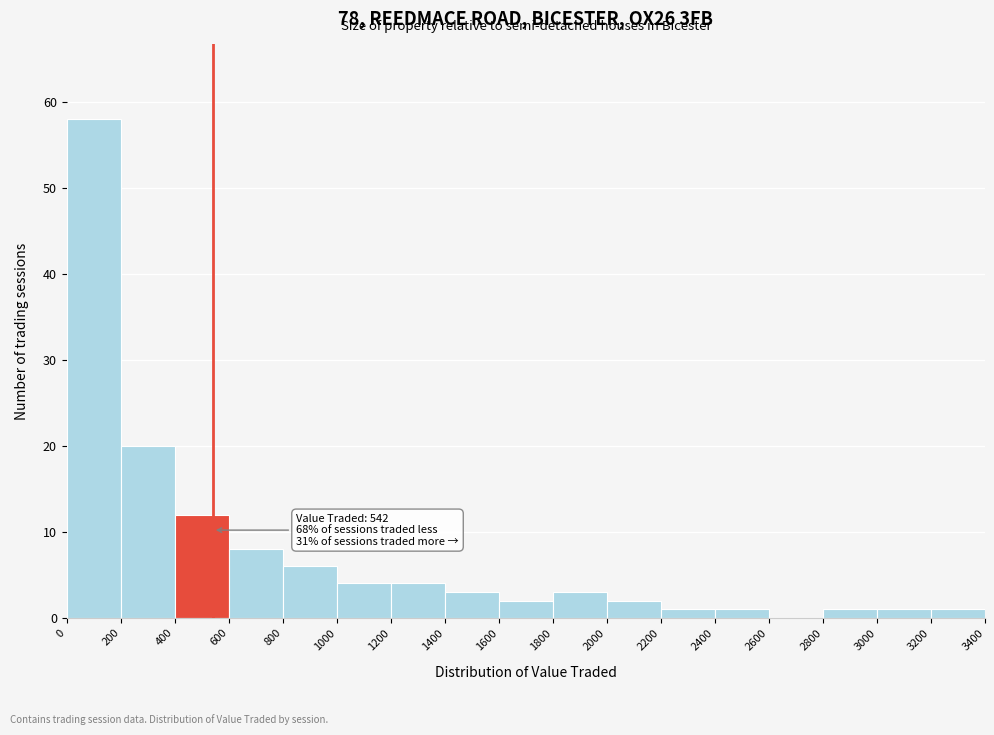

Which range on the x-axis has the tallest bar?

0 to 200